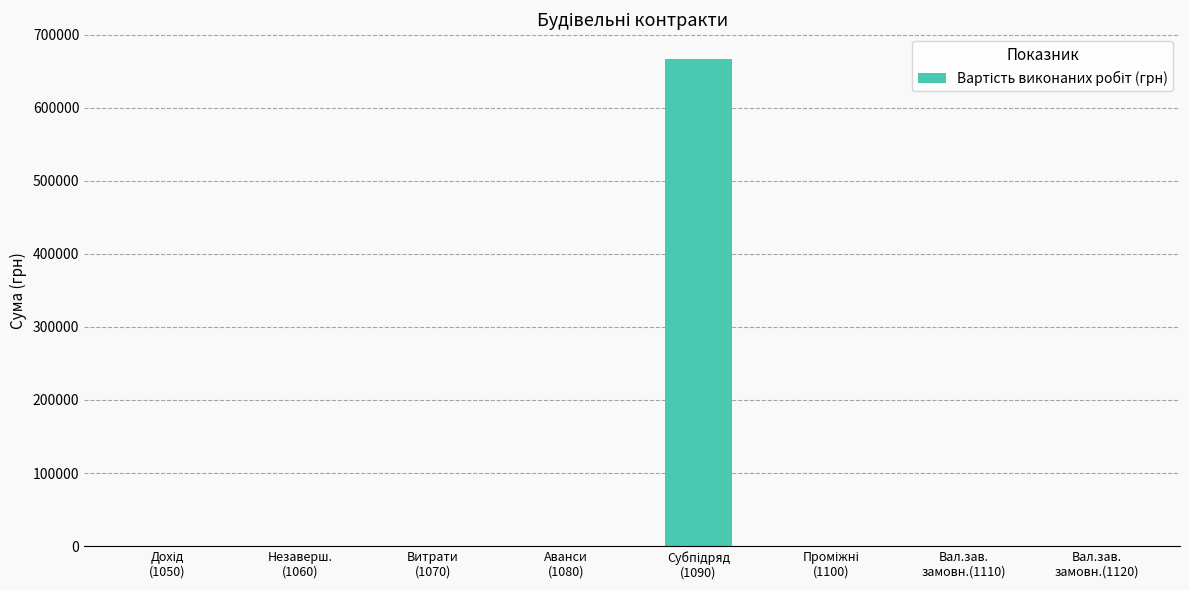

What is the greatest value displayed?

667193